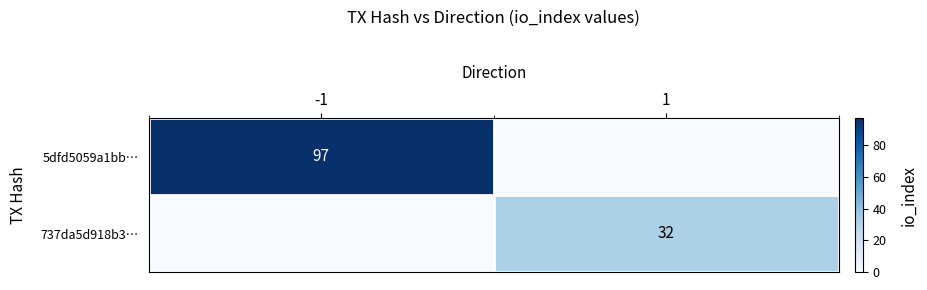

Is the value of 737da5d918b3… at 1 greater than the value of 5dfd5059a1bb… at -1?

No